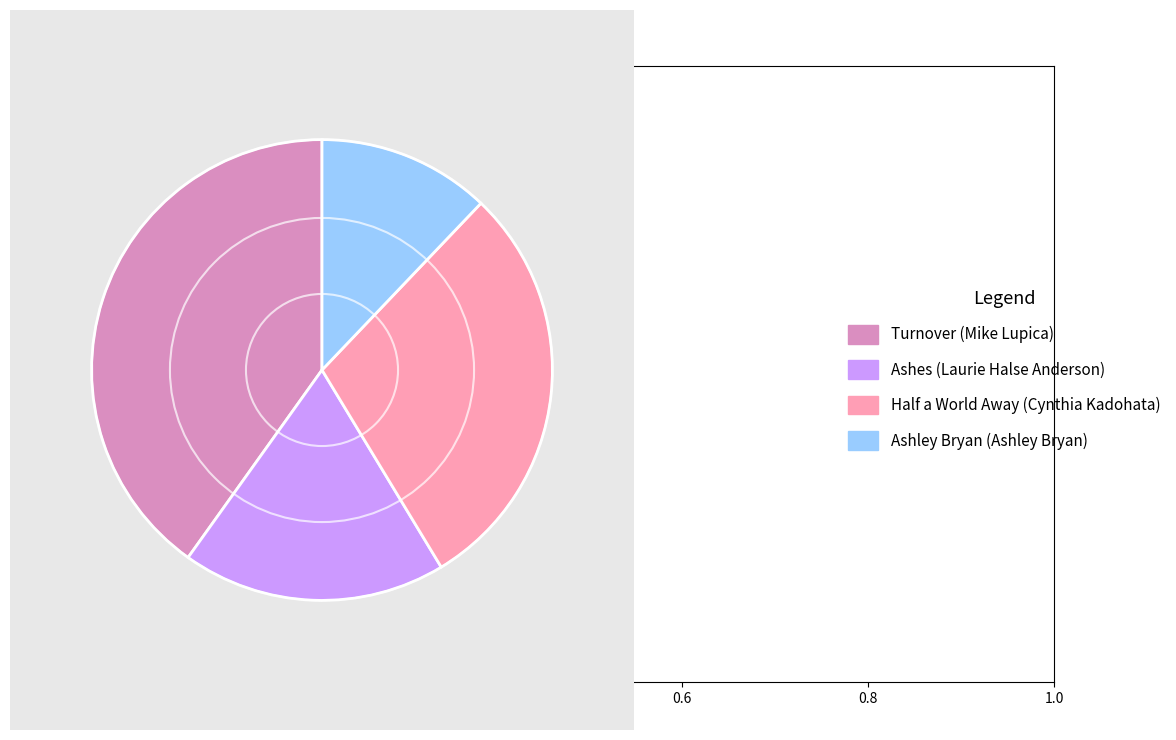

Combined, do Turnover (Mike Lupica) and Ashes (Laurie Halse Anderson) account for over 50%?

Yes